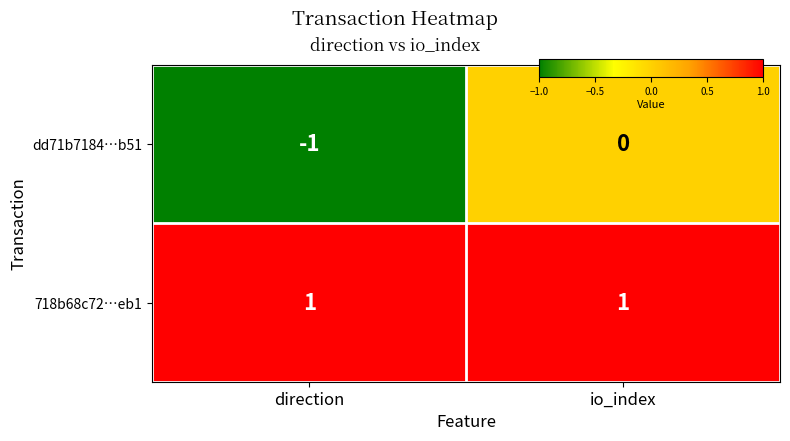

Rank the series by their maximum value, from lowest to highest.

dd71b7184…b51, 718b68c72…eb1